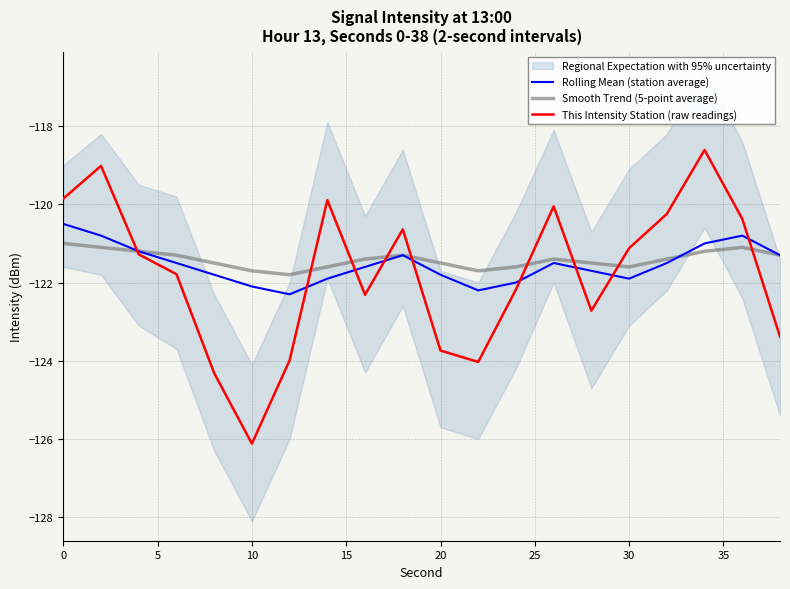

How many intersections are there between Rolling Mean (station average) and Smooth Trend (5-point average)?

1